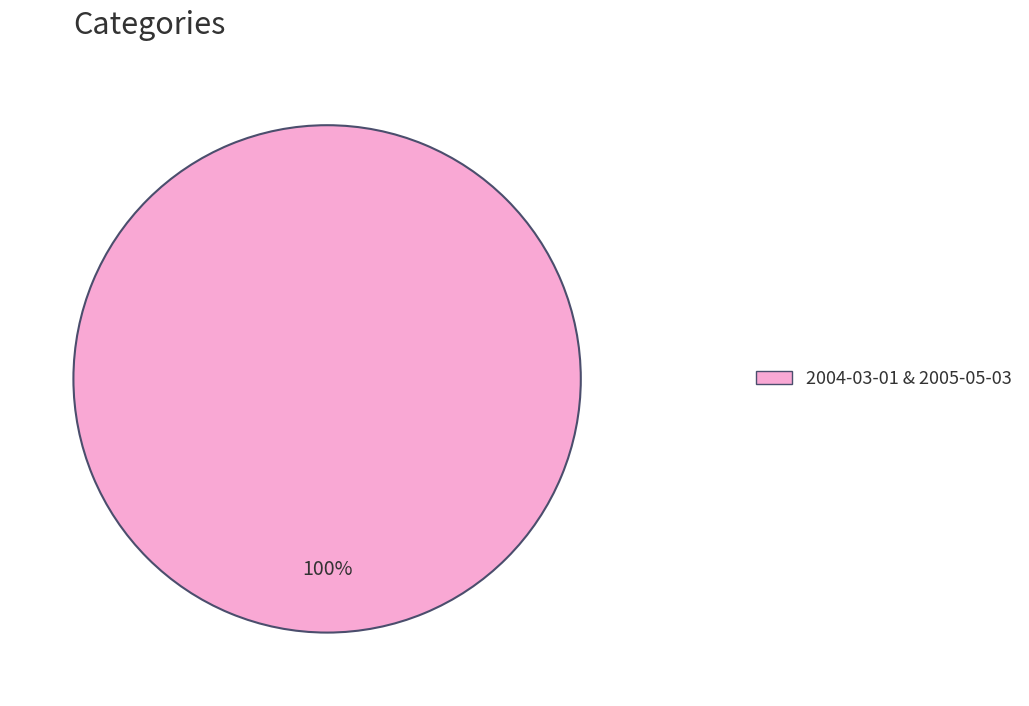

Does any single category account for the majority?

Yes